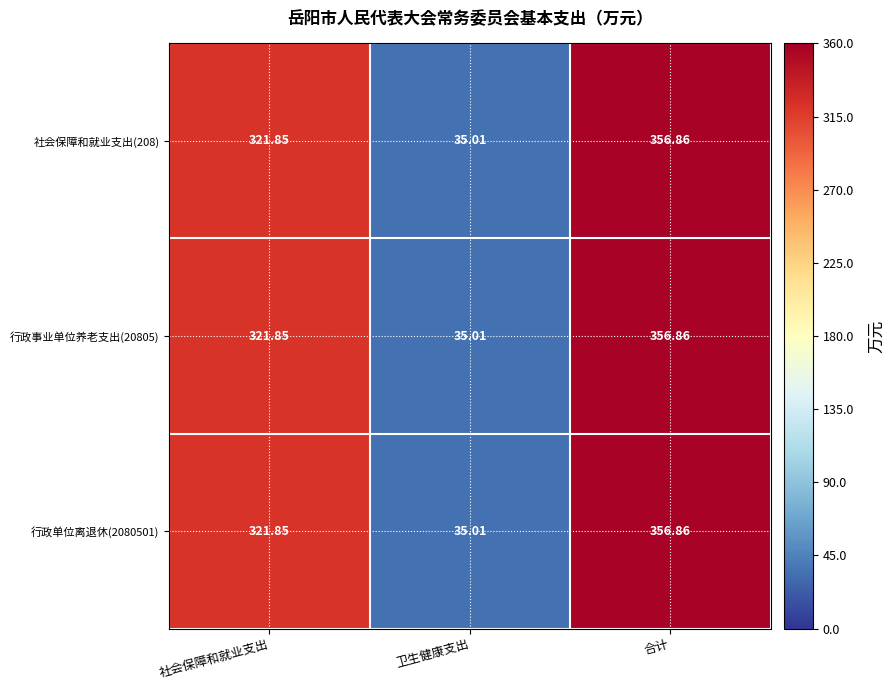

List the labels in order of 行政单位离退休(2080501) value, largest first.

合计, 社会保障和就业支出, 卫生健康支出